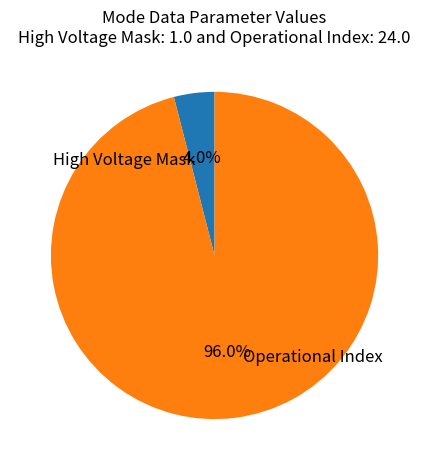

Which category has the biggest portion of the pie?

Operational Index